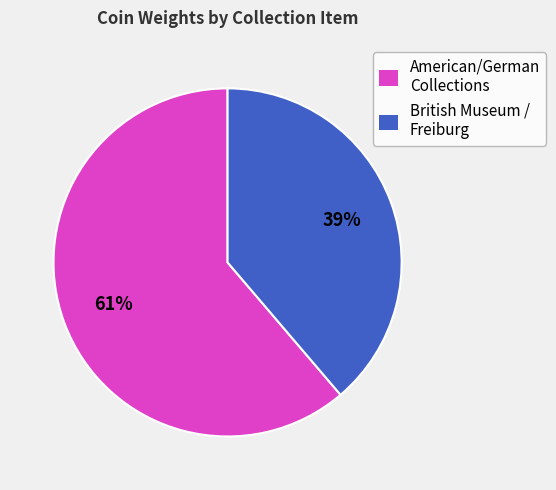

Is the sum of British Museum / Freiburg and American/German Collections greater than half?

Yes